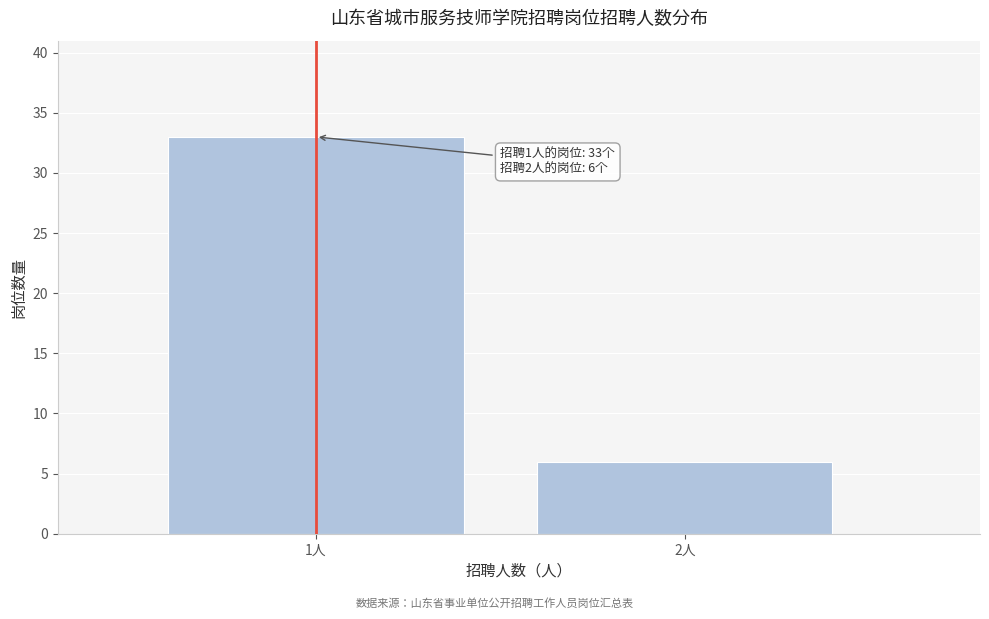

Reading right to left, list all the values displayed in this chart.

6	33